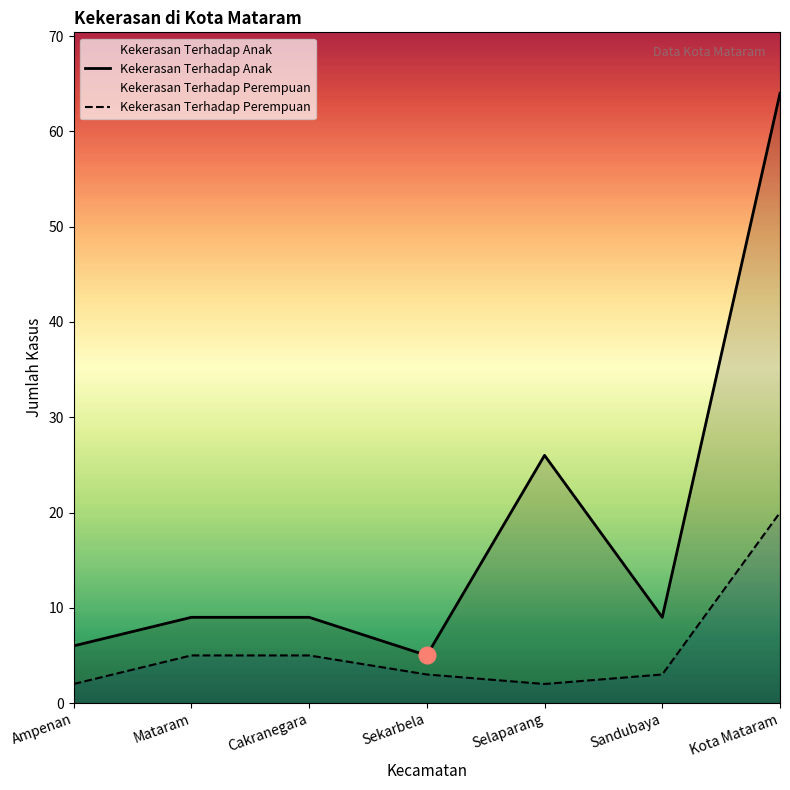

Is it true that Kekerasan Terhadap Anak equals 5 at Sekarbela?

True